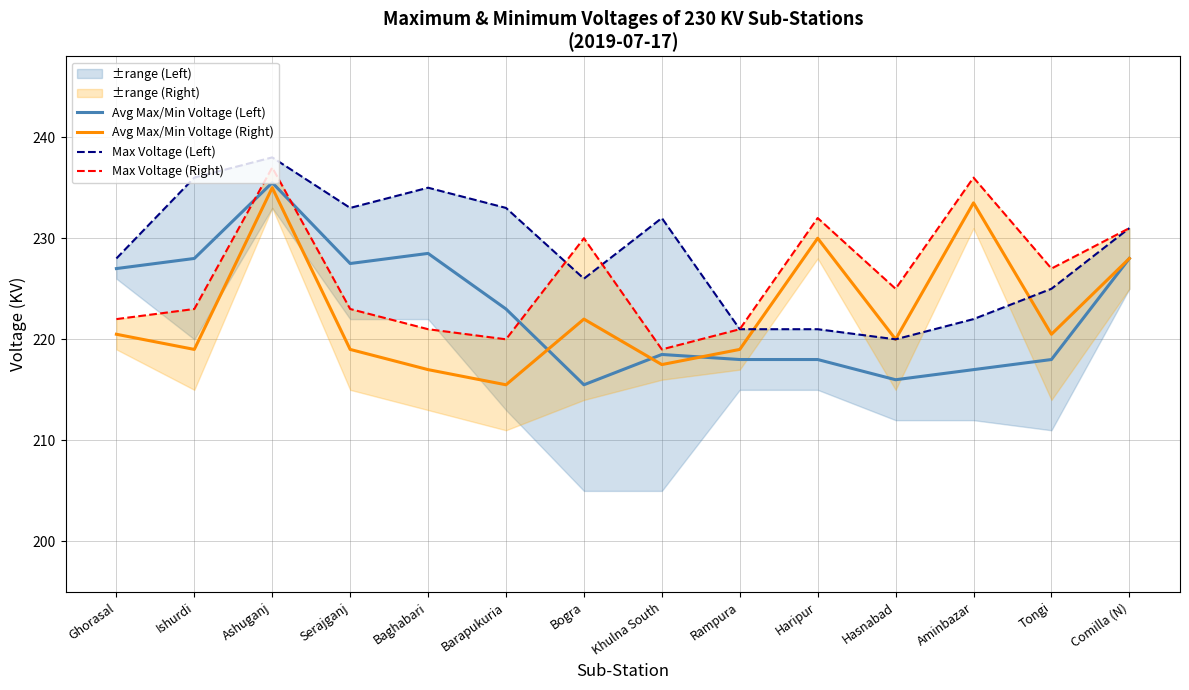

True or false: Max Voltage (Left) has a value of 351.0 at Aminbazar.

False